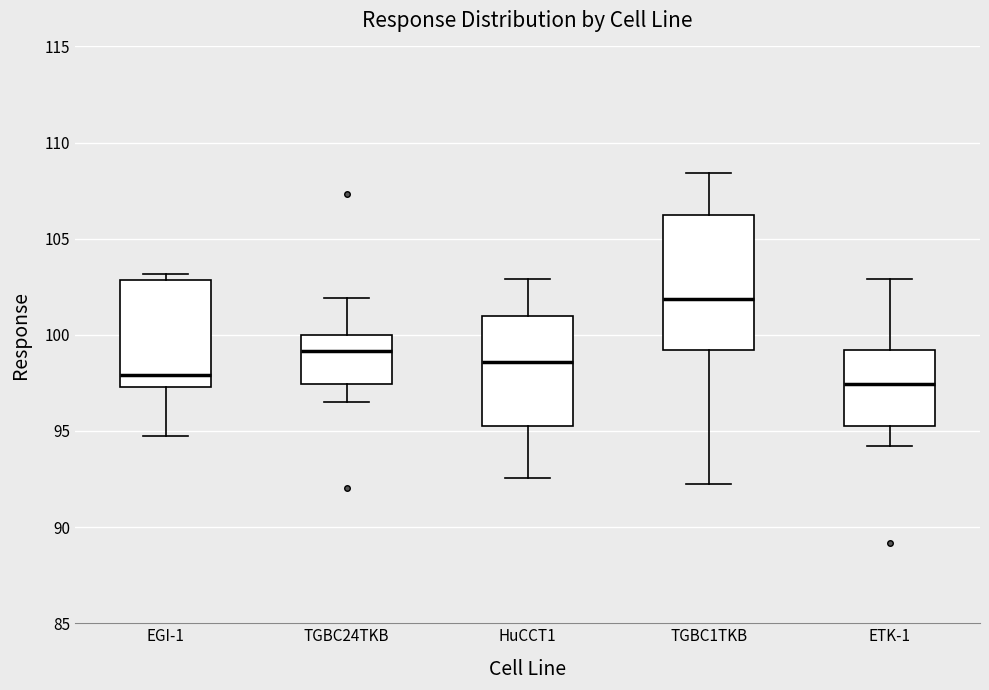

Which box is the tallest, from its lower edge to its upper edge?

TGBC1TKB